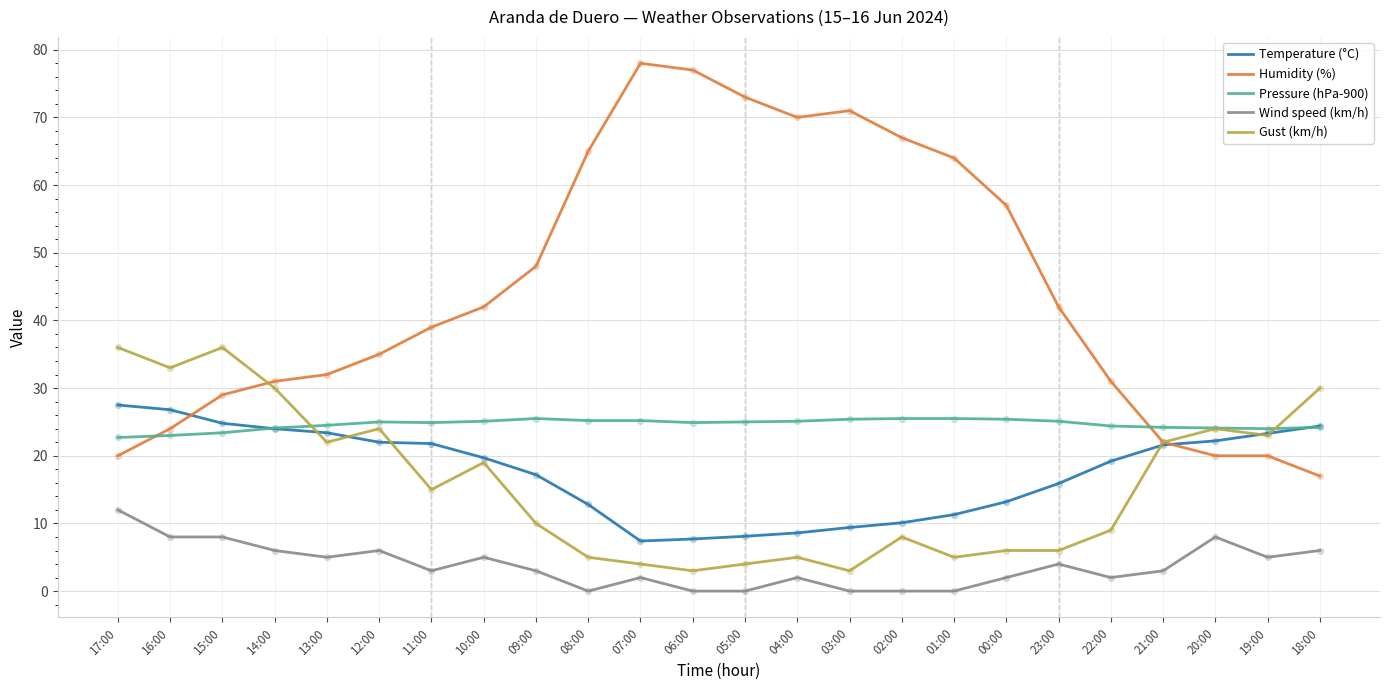

Which series has the largest total across all categories?

Humidity (%)